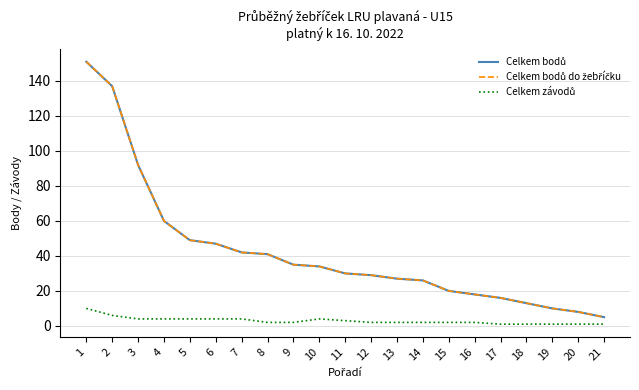

At which label does Celkem bodů do žebříčku reach its minimum?

21